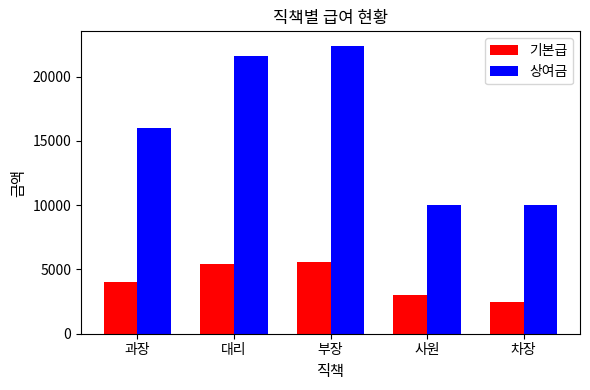

Is it true that 기본급 equals 550 at 차장?

False